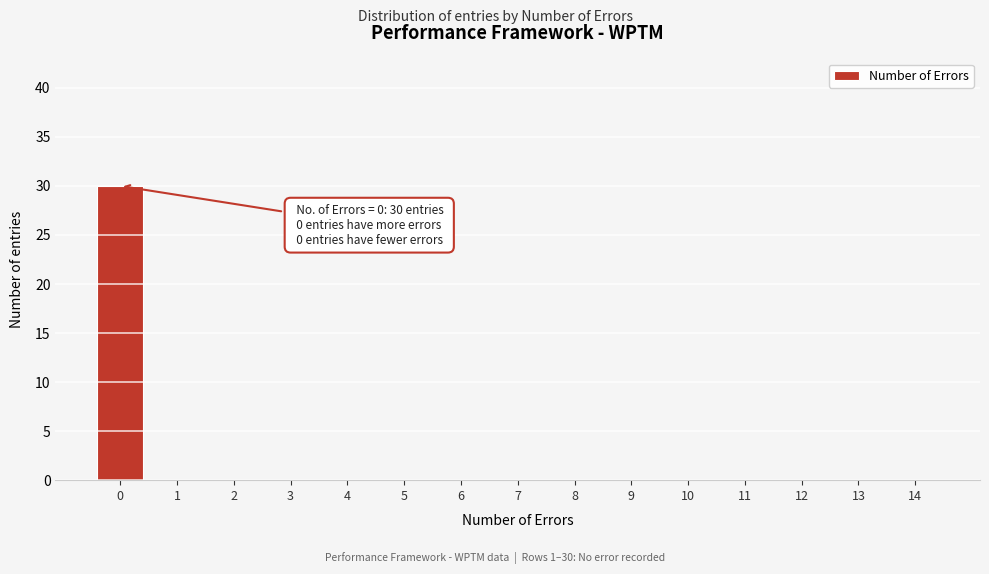

Reading left to right, extract all data points from this chart.

0=30	1=0	2=0	3=0	4=0	5=0	6=0	7=0	8=0	9=0	10=0	11=0	12=0	13=0	14=0